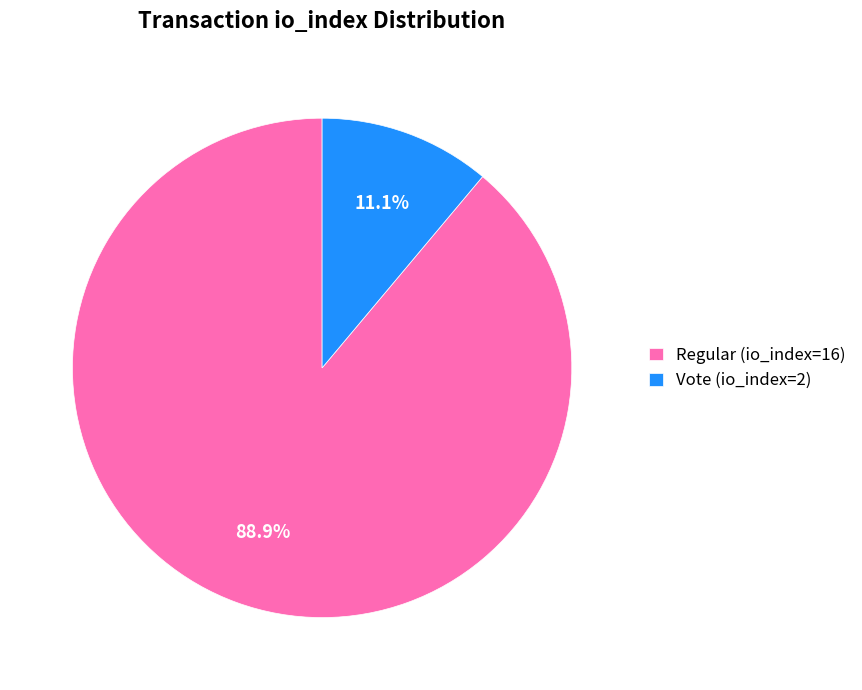

Is there a majority slice in this chart?

Yes